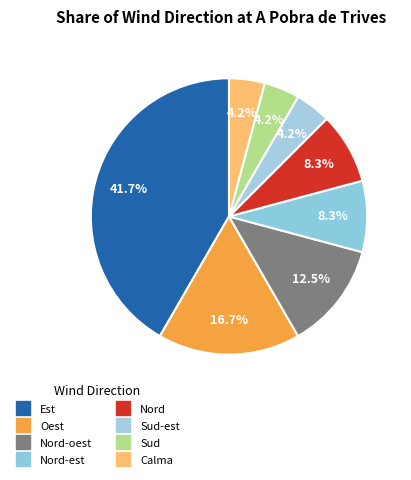

How many segments does this pie chart have?

8